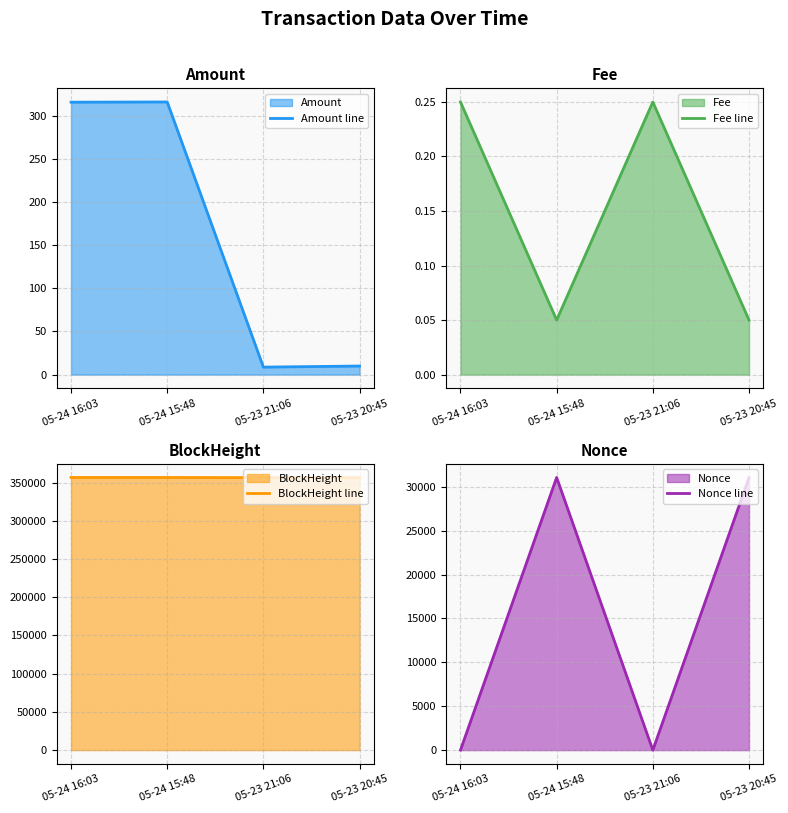

What is the average value of the BlockHeight line series?

356644